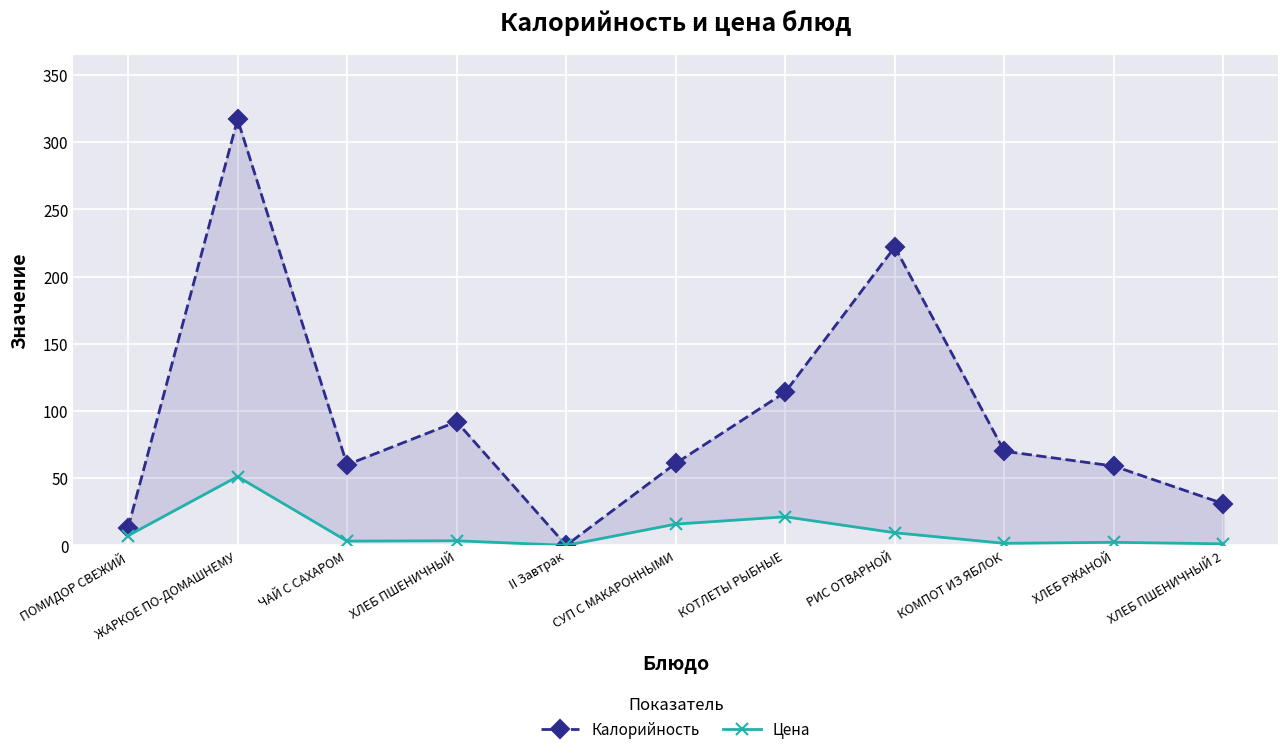

What is the sum of the Цена values at КОТЛЕТЫ РЫБНЫЕ and КОМПОТ ИЗ ЯБЛОК?

22.7